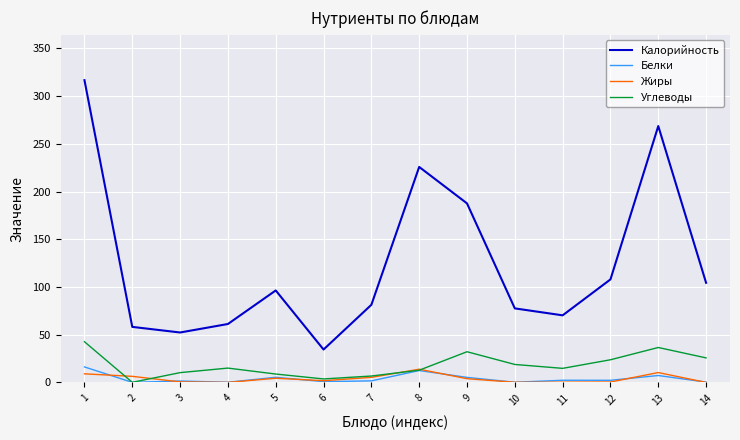

Which series has the largest range (max minus min)?

Калорийность